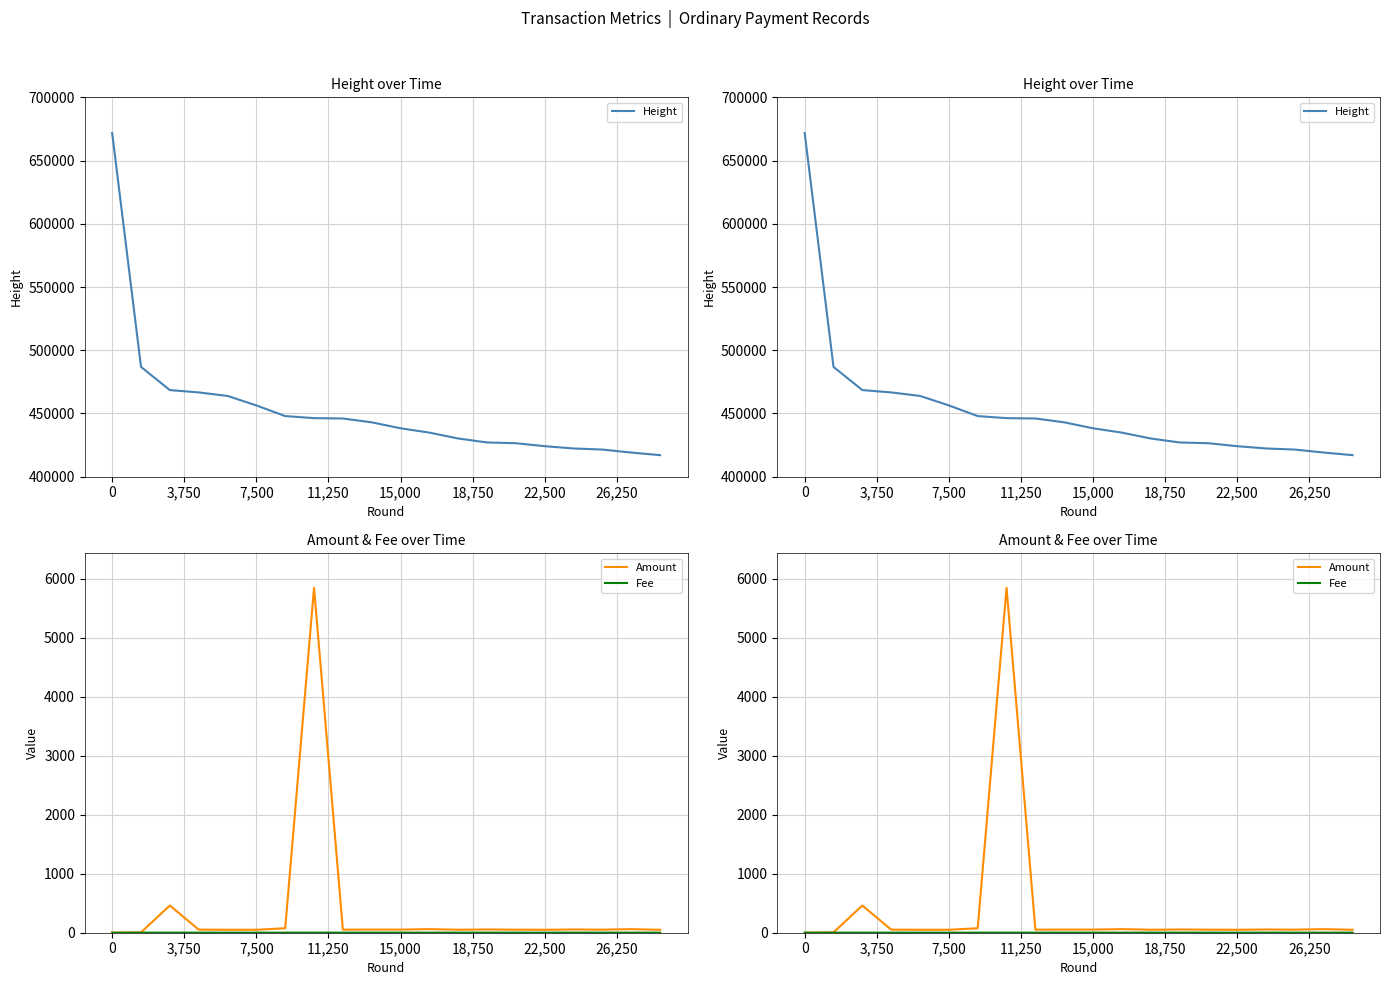

Rank the series at 14 from highest to lowest value.

Height, Amount, Fee